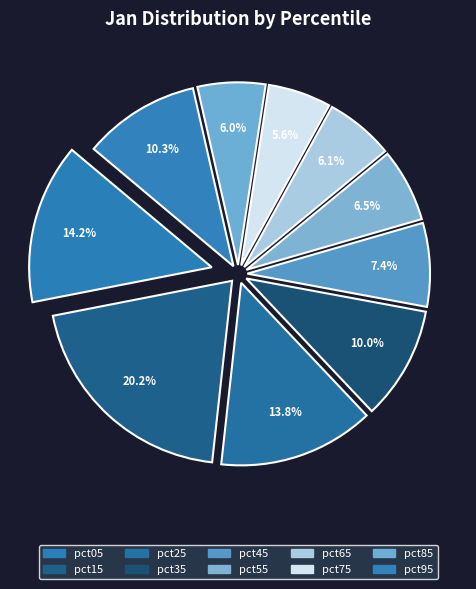

Is the sum of pct75 and pct95 greater than half?

No